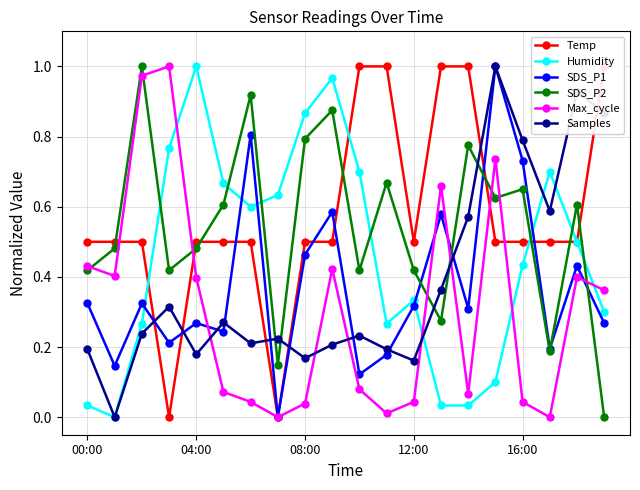

What is the greatest value displayed?

1.0